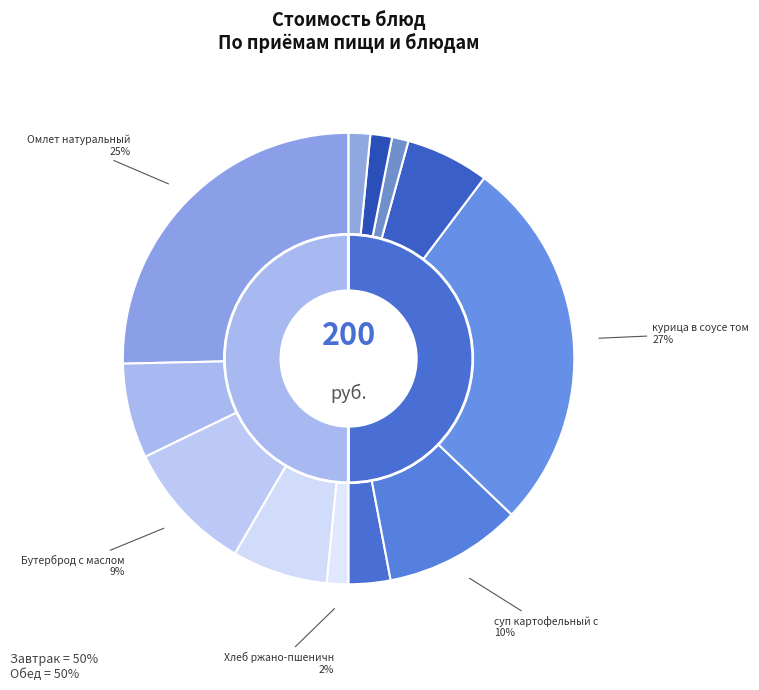

Is макаронные изделия отварные the majority of the pie?

No